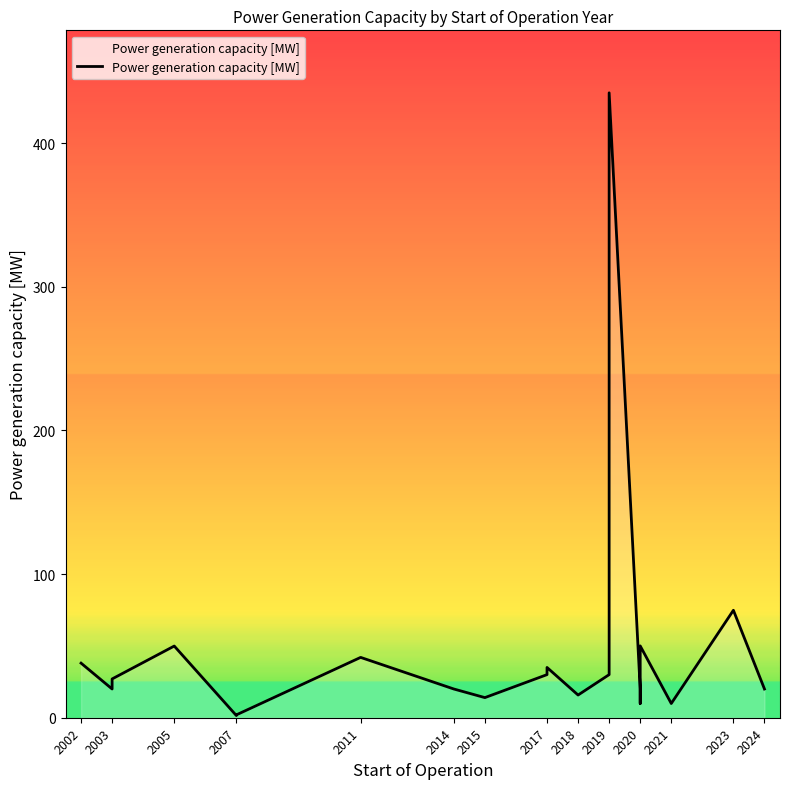

What is the sum of the values at 2024 and 2018?

35.8